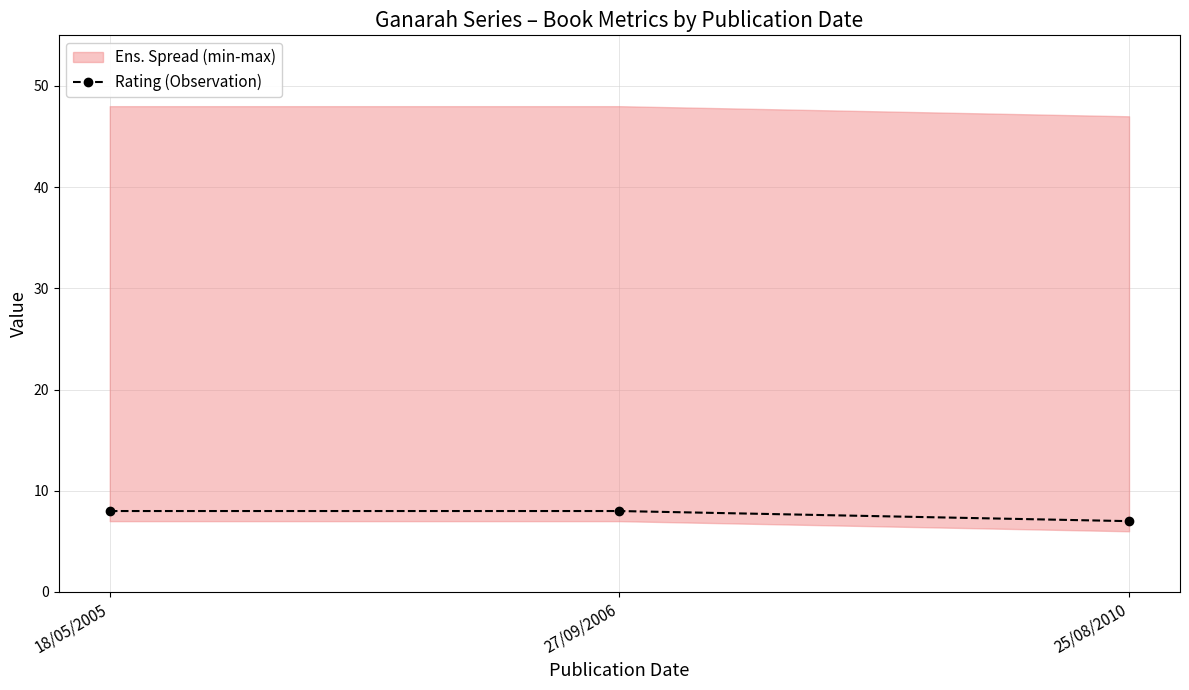

What is the value of the 1st point from the left?

8